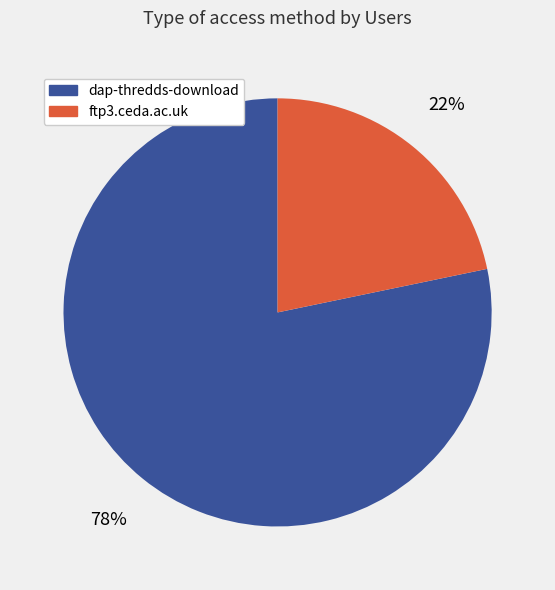

To the nearest percent, what is the average slice percentage?

50%